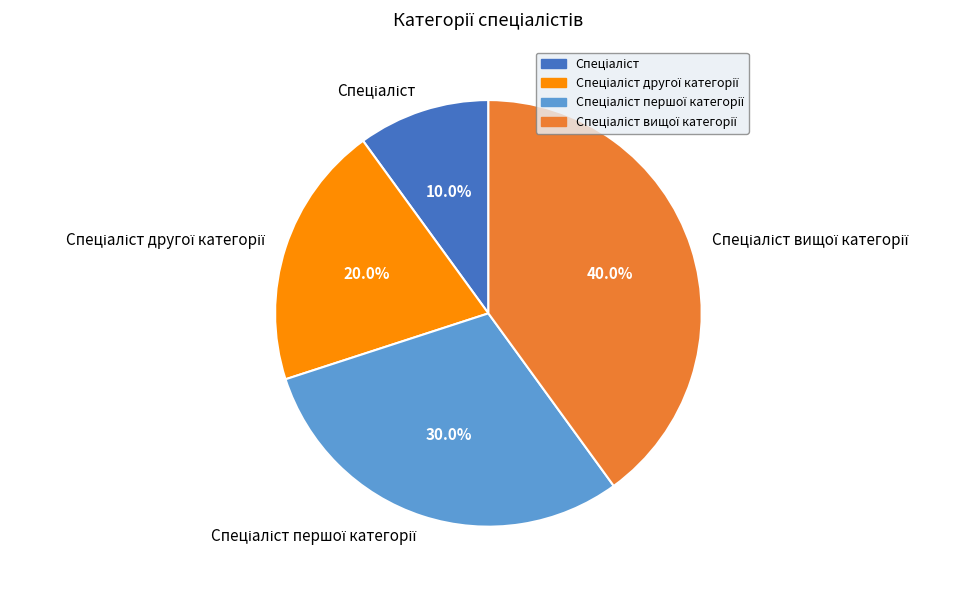

Does any single category account for the majority?

No